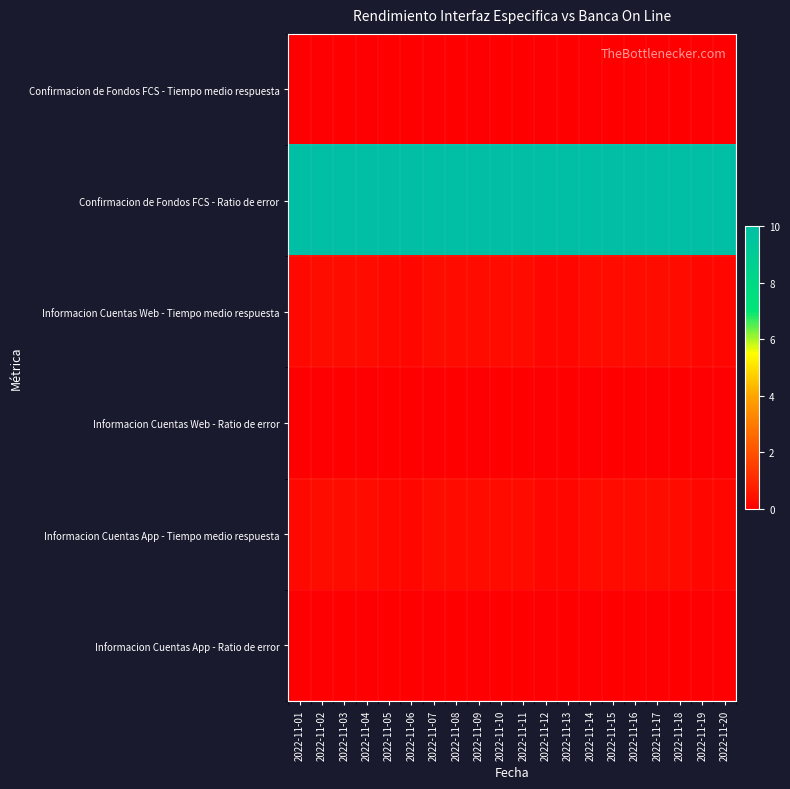

Which has a higher value, 2022-11-02 or 2022-11-05?

2022-11-02